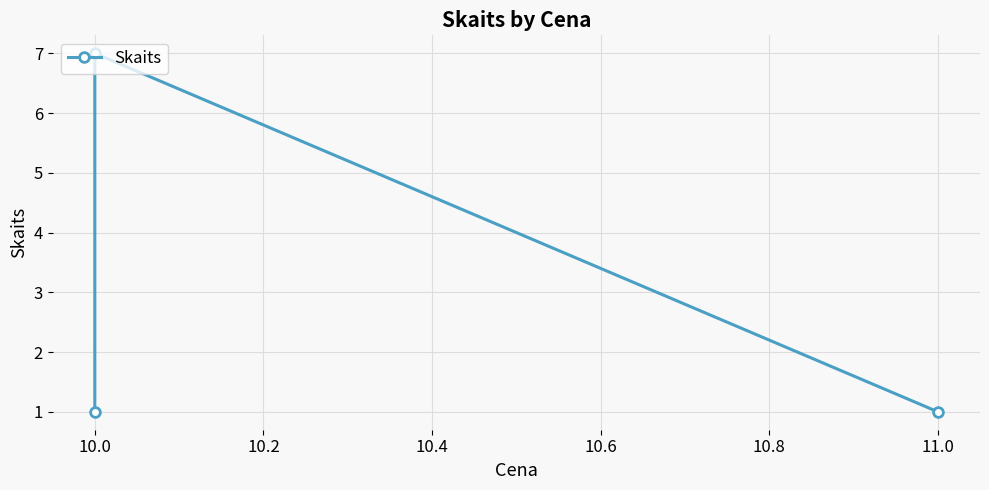

What position from the left is 10.0?

2